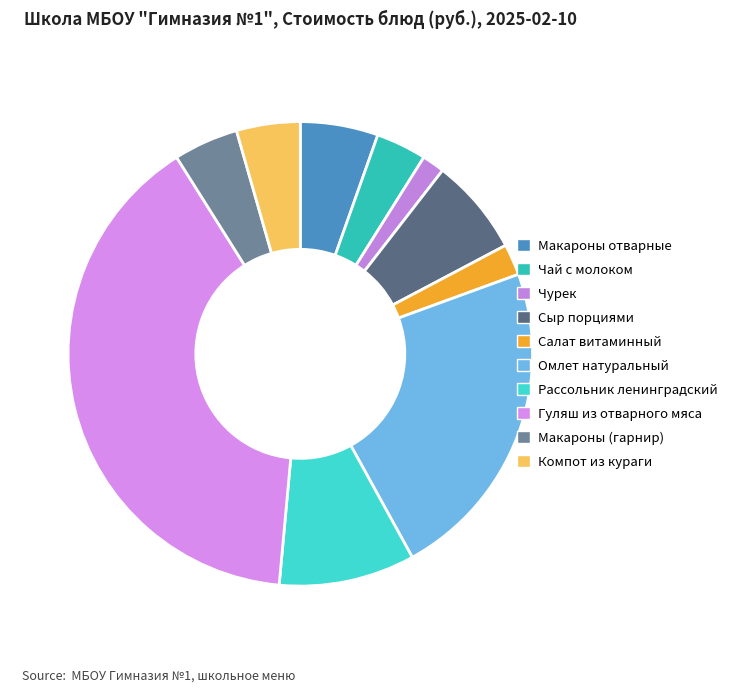

How many segments does this pie chart have?

10